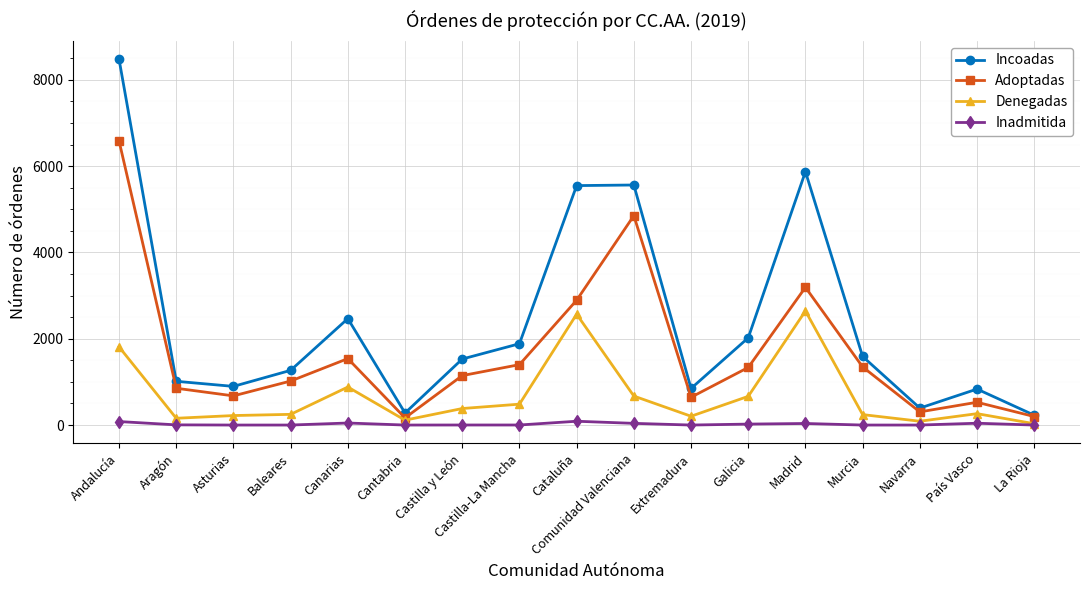

What is the difference between the maximum and minimum values in the Adoptadas series?

6421